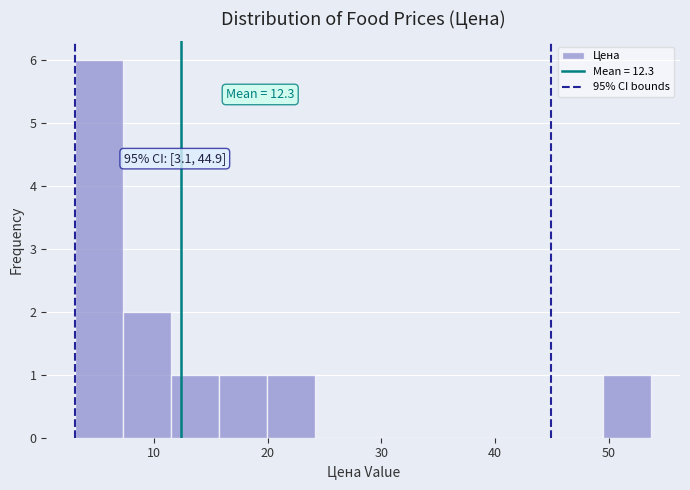

Which range on the x-axis has the tallest bar?

3 to 7